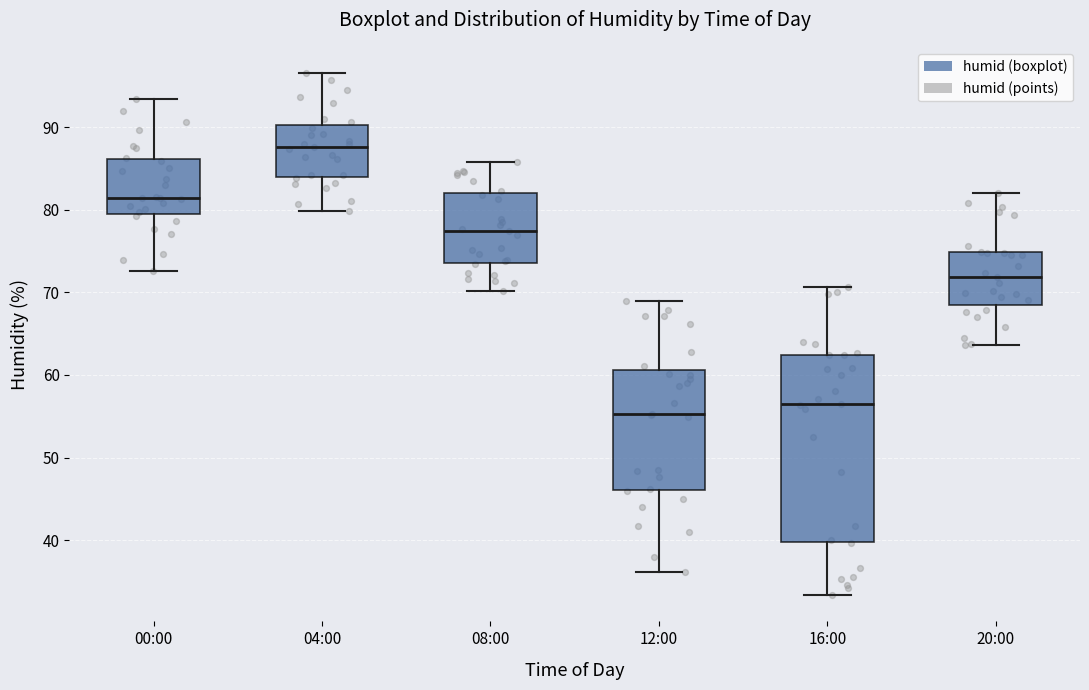

Comparing the boxes themselves (not the whiskers), which one is the tallest?

16:00